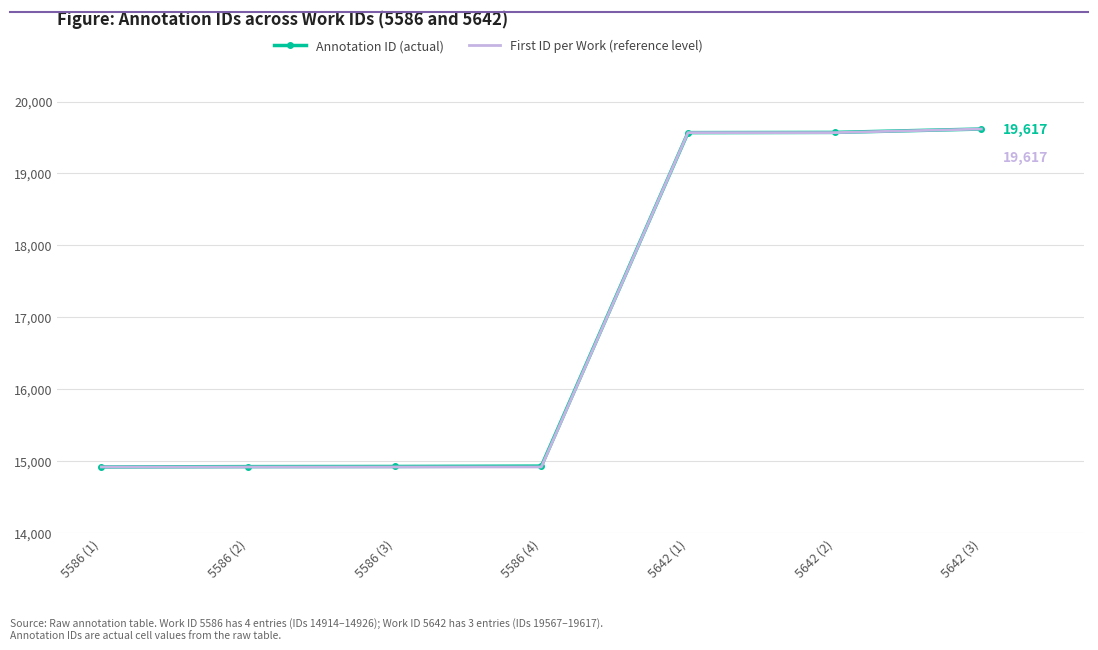

What is the total value across all series at 5642 (3)?

39234